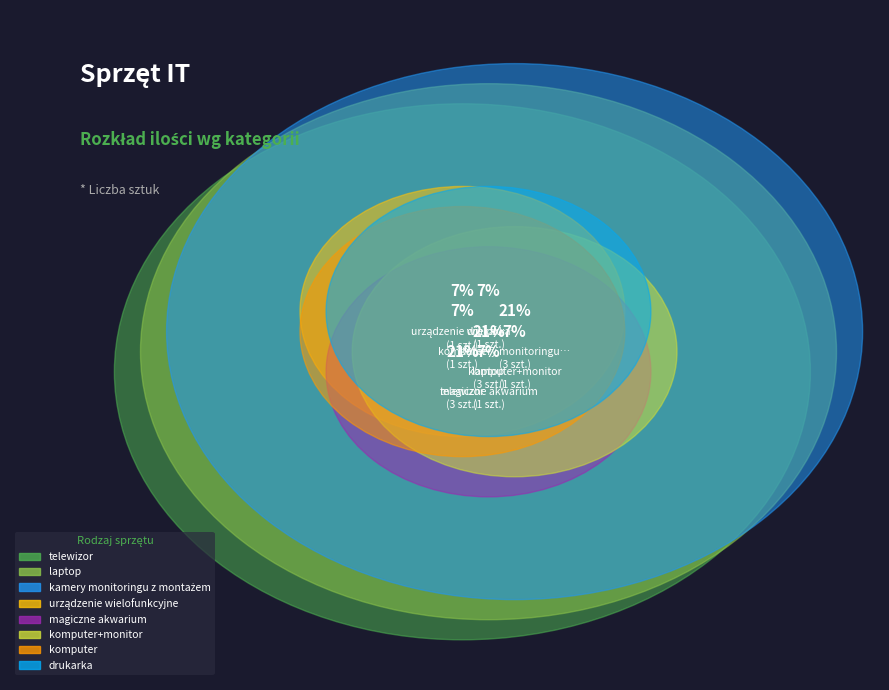

What is the largest slice in the pie chart?

telewizor